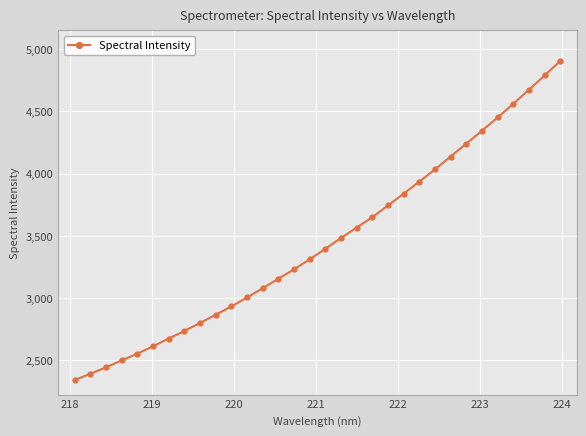

What is the smallest value displayed?

2340.5